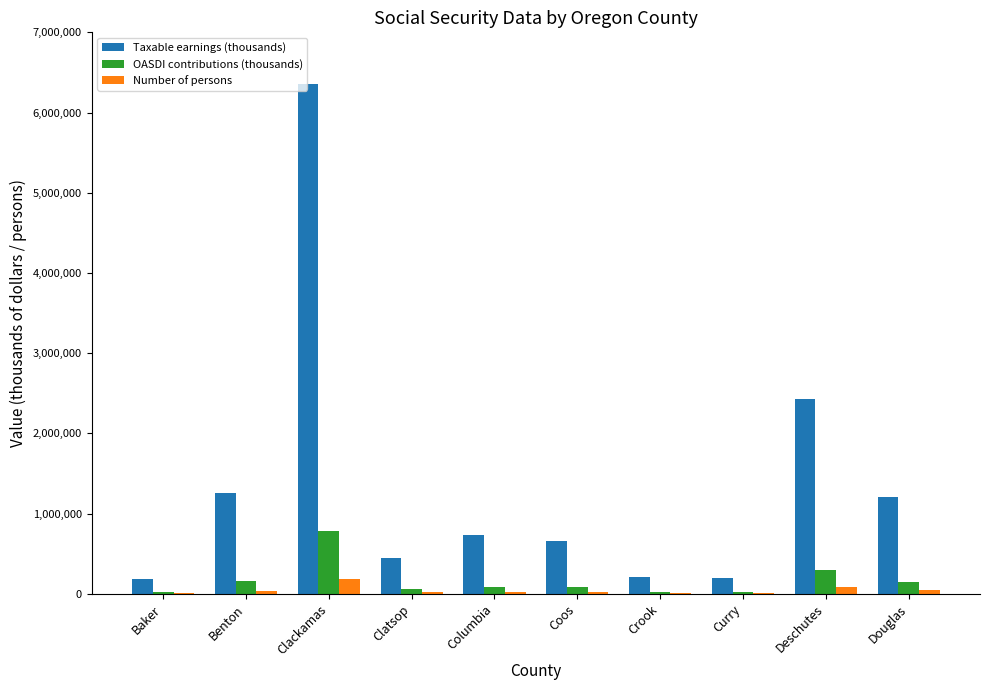

Is it true that Taxable earnings (thousands) equals 1020198 at Columbia?

False